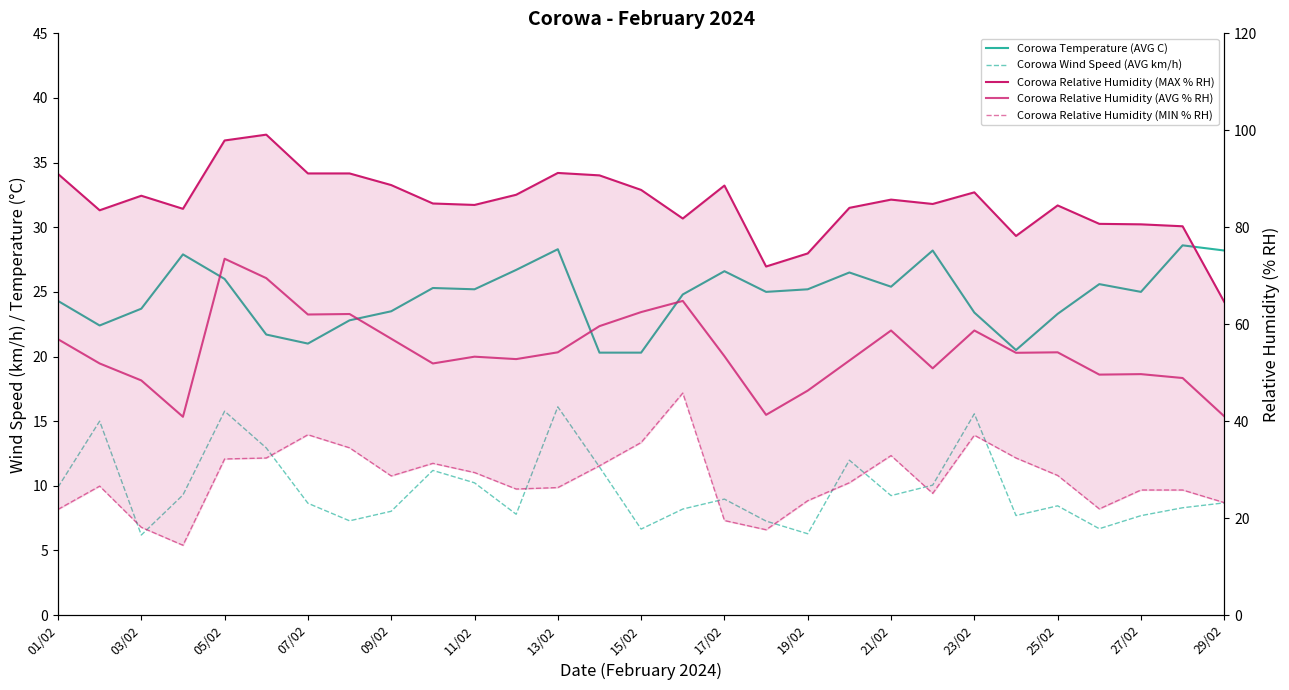

Rank the series at 17/02 from lowest to highest value.

Corowa Wind Speed (AVG km/h), Corowa Relative Humidity (MIN % RH), Corowa Temperature (AVG C), Corowa Relative Humidity (AVG % RH), Corowa Relative Humidity (MAX % RH)